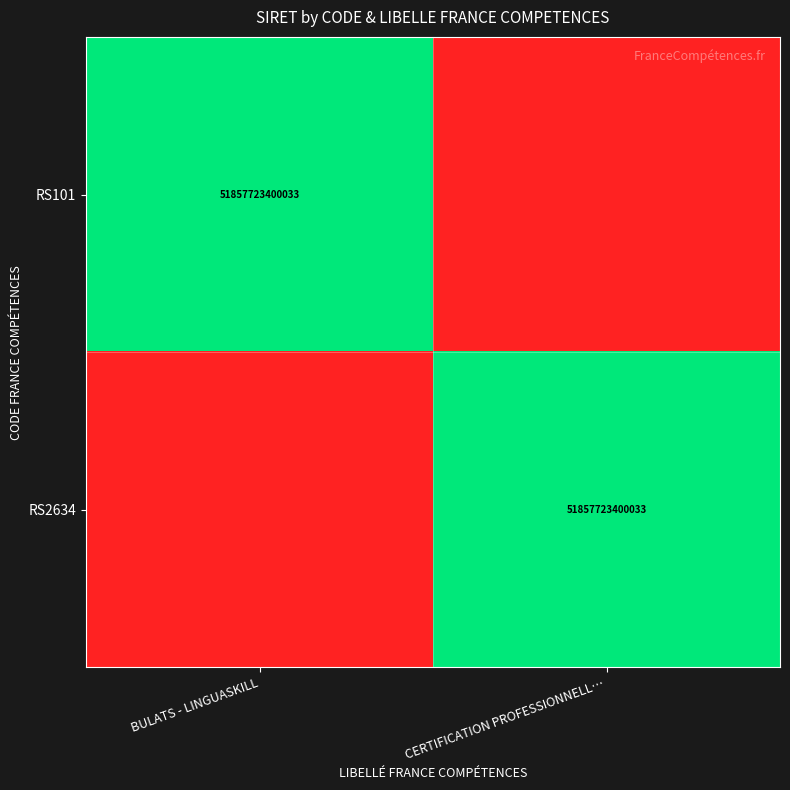

The RS2634 series shows 16330679891357 at CERTIFICATION PROFESSIONNELL…. True or false?

False